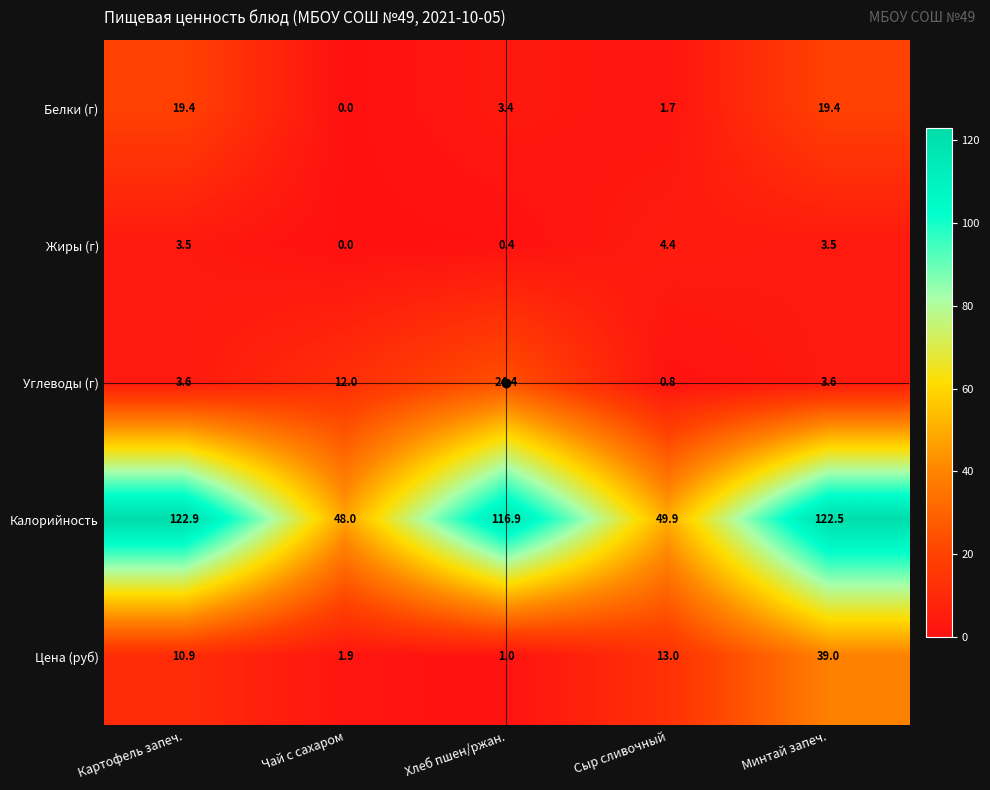

The Калорийность series shows 70.3 at Чай с сахаром. True or false?

False